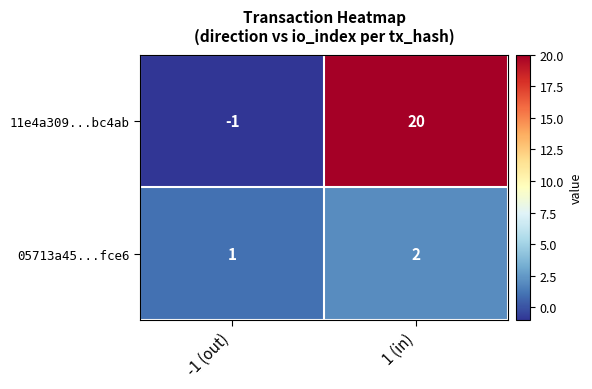

At which label is 11e4a309...bc4ab closest to 9?

-1 (out)